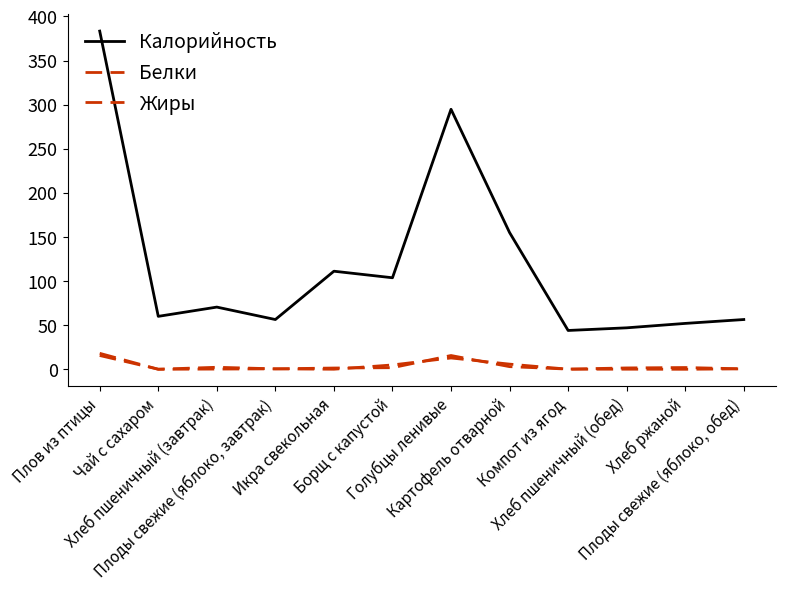

Which series has the largest total across all categories?

Калорийность